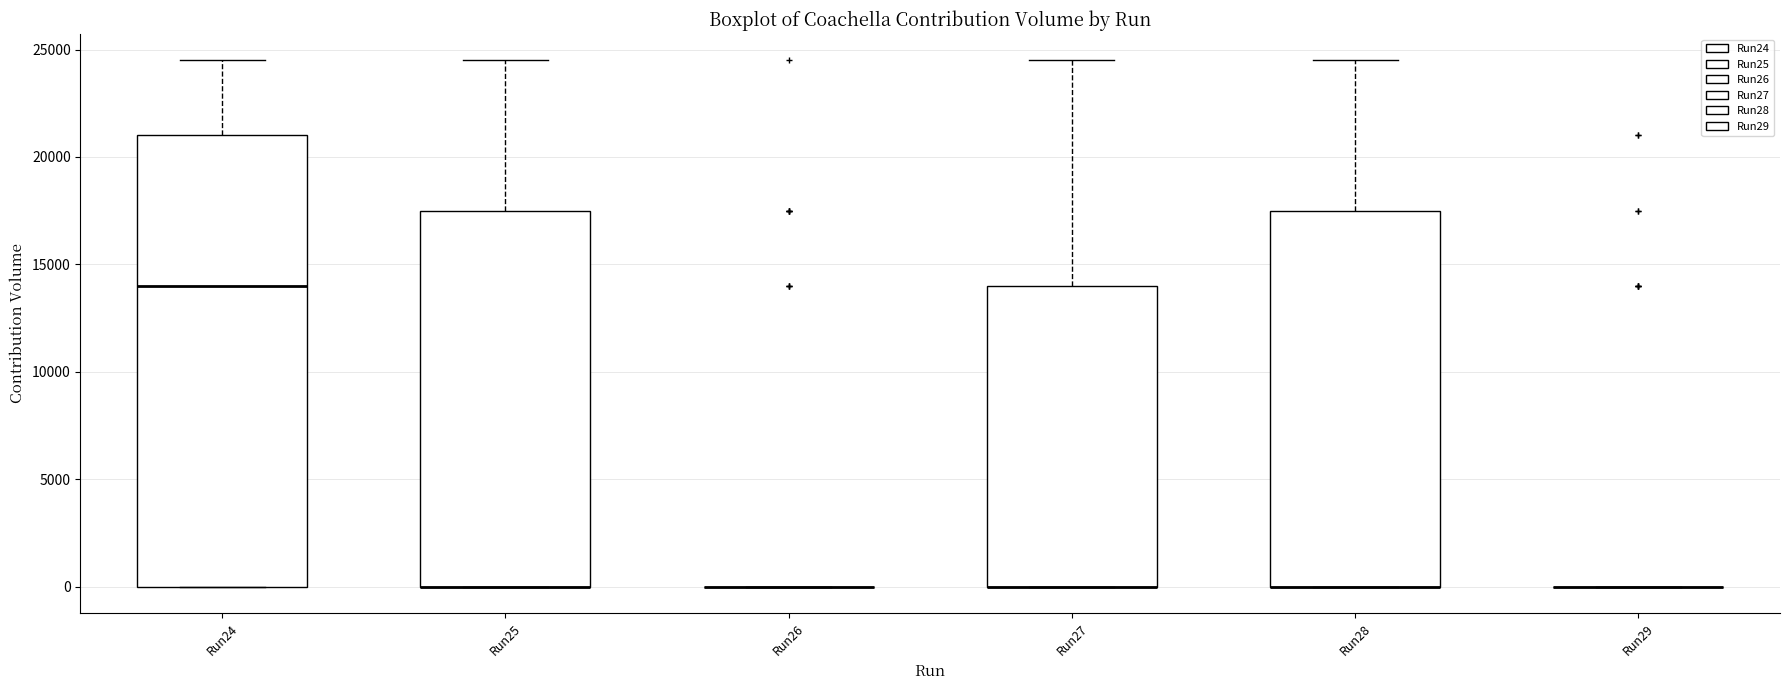

Comparing the boxes themselves (not the whiskers), which one is the tallest?

Run24